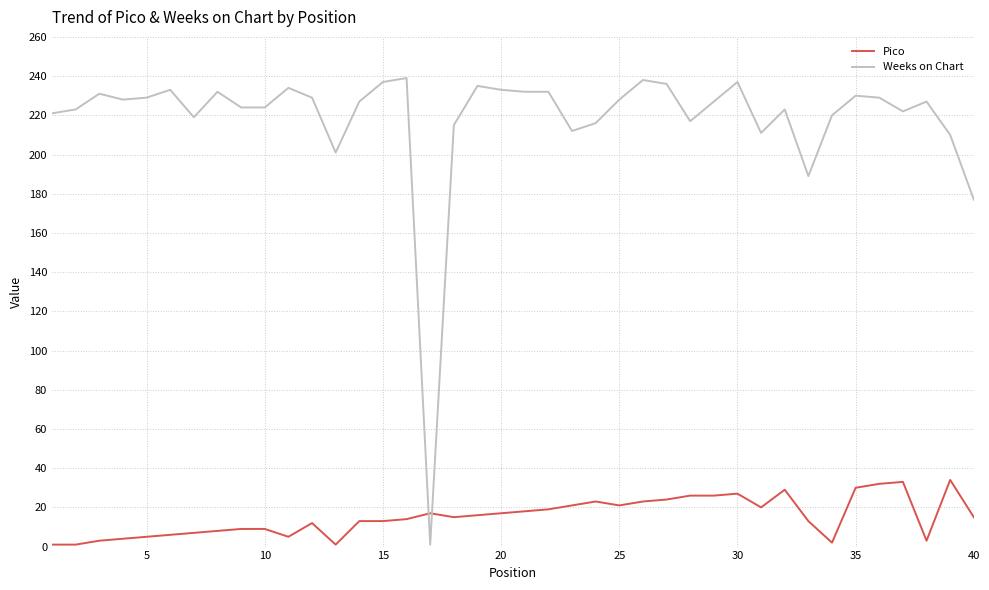

What is the lowest value of the Pico series?

1